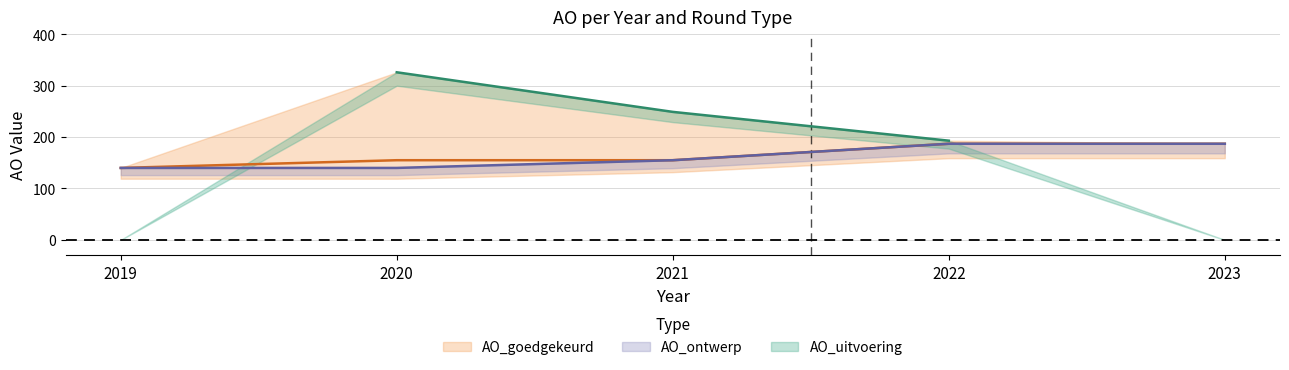

What is the value of the AO_ontwerp point at the 3rd from the left?

155